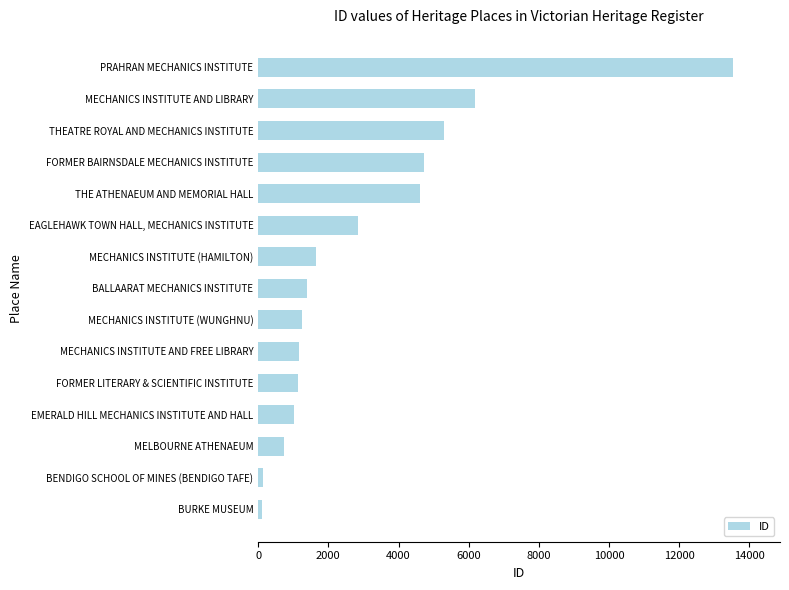

What is the change in value from FORMER LITERARY & SCIENTIFIC INSTITUTE to THE ATHENAEUM AND MEMORIAL HALL?

+3488